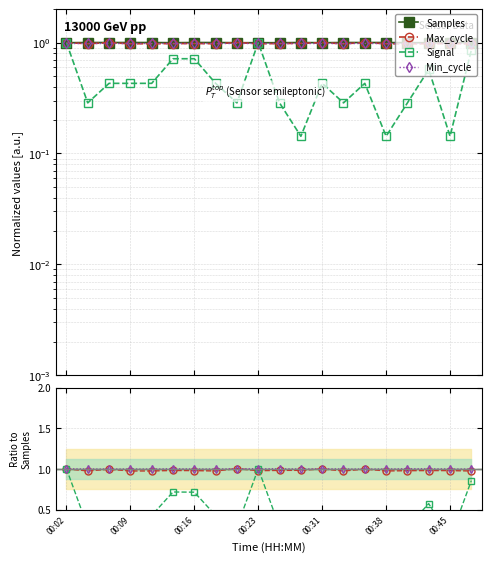

At which category does the chart reach its minimum across all series?

11